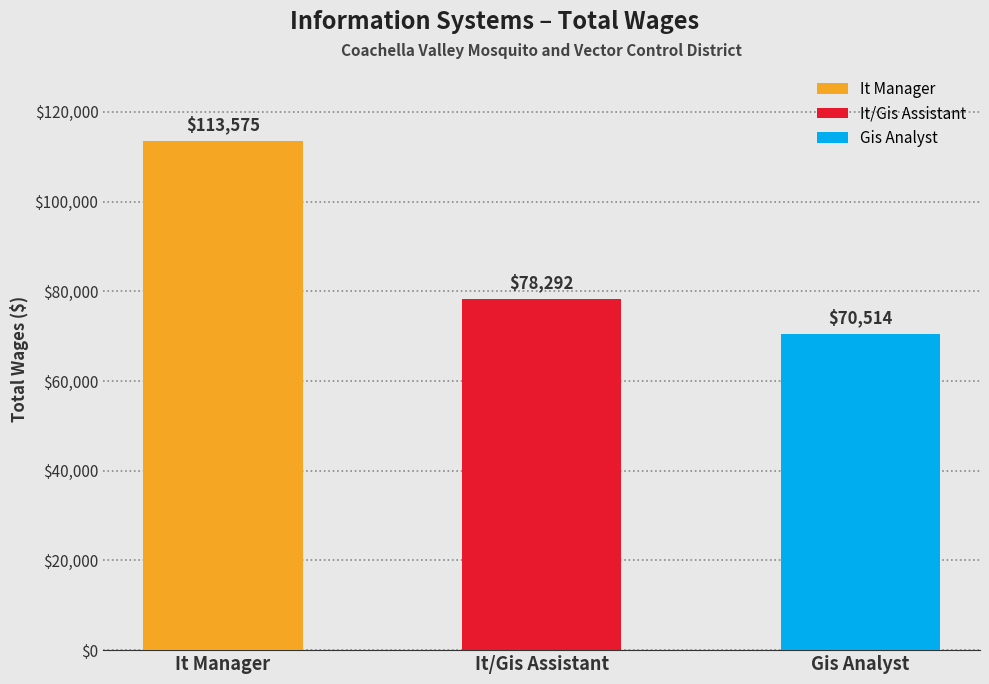

What is the ratio of the value at Gis Analyst to the value at It Manager?

0.6